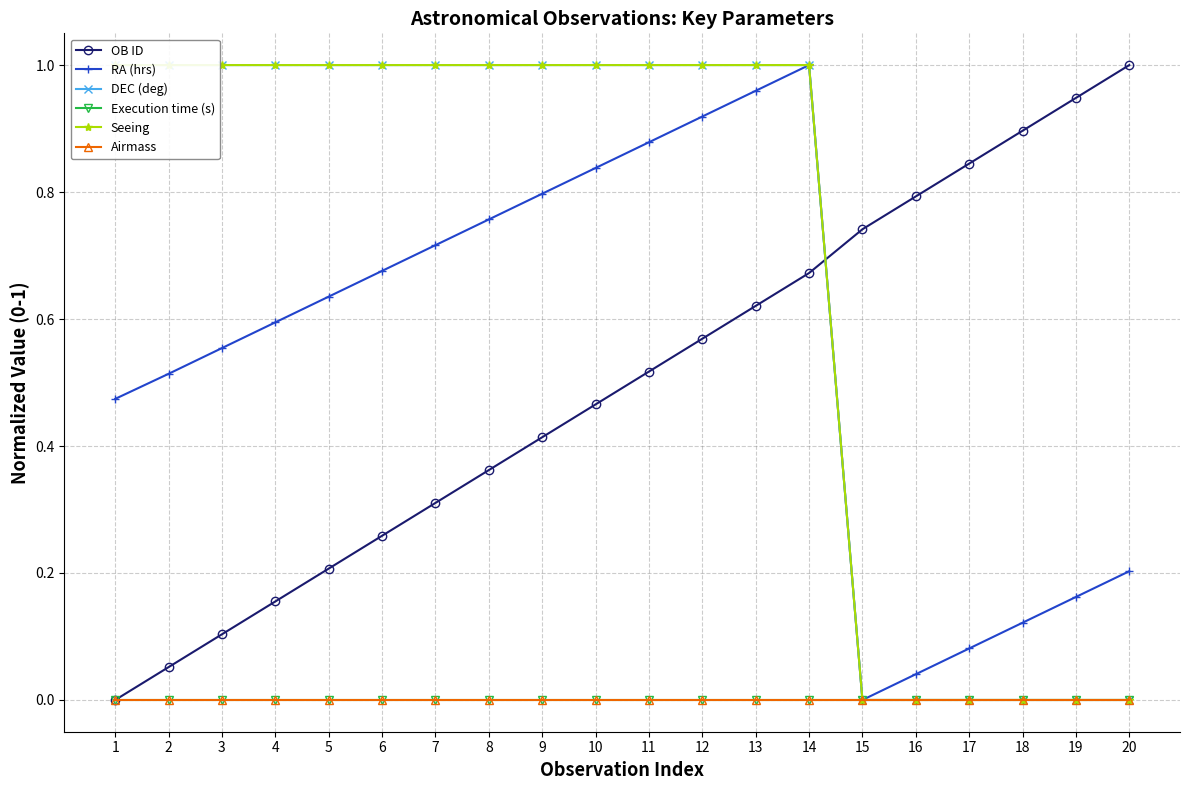

Is it true that OB ID equals 0.7 at 10?

False